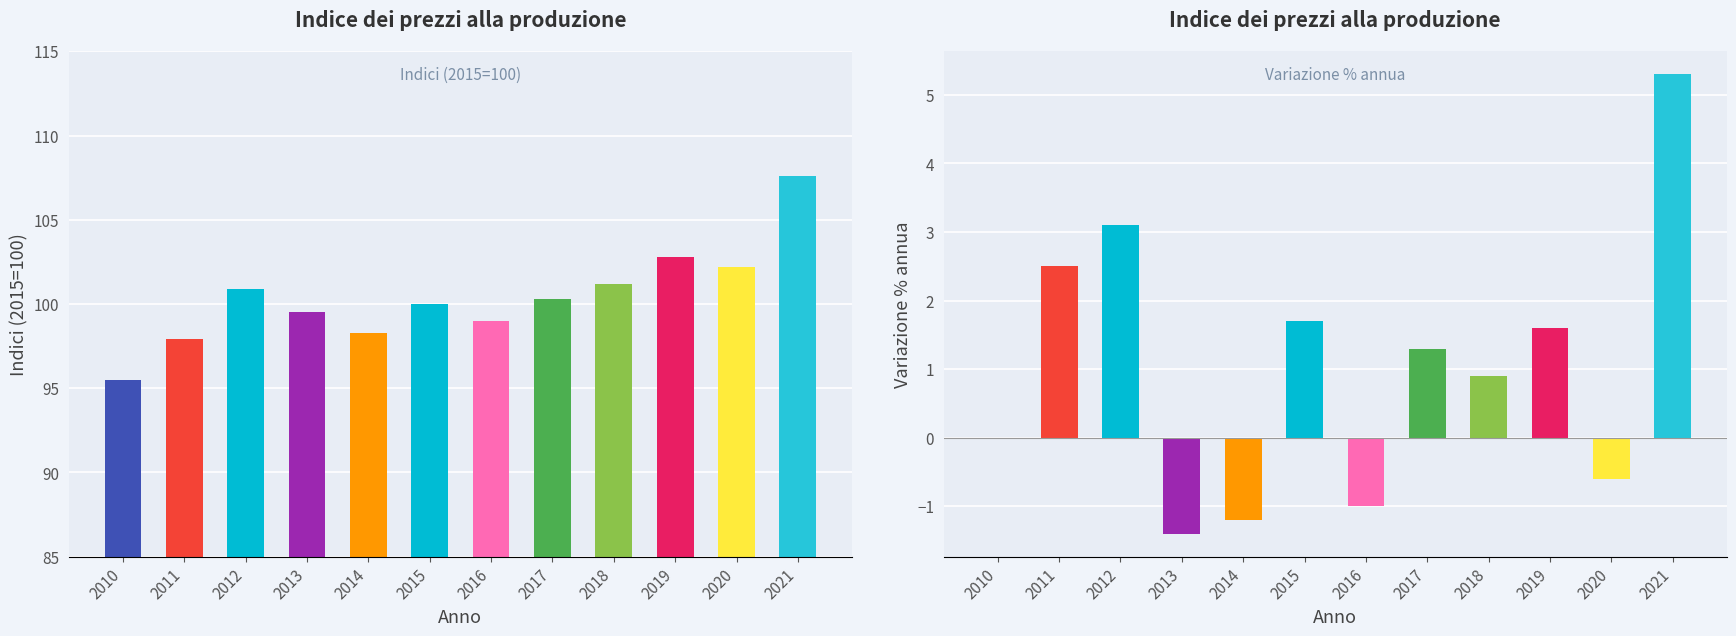

What is the highest value of the Indici series?

107.6